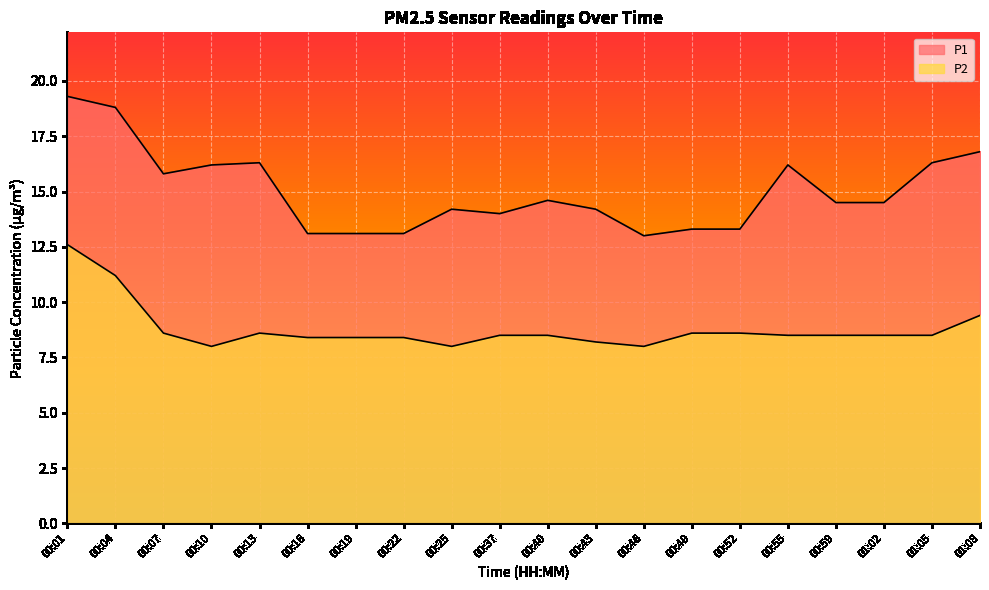

The value of P1 at 00:49 is 4.6. True or false?

False